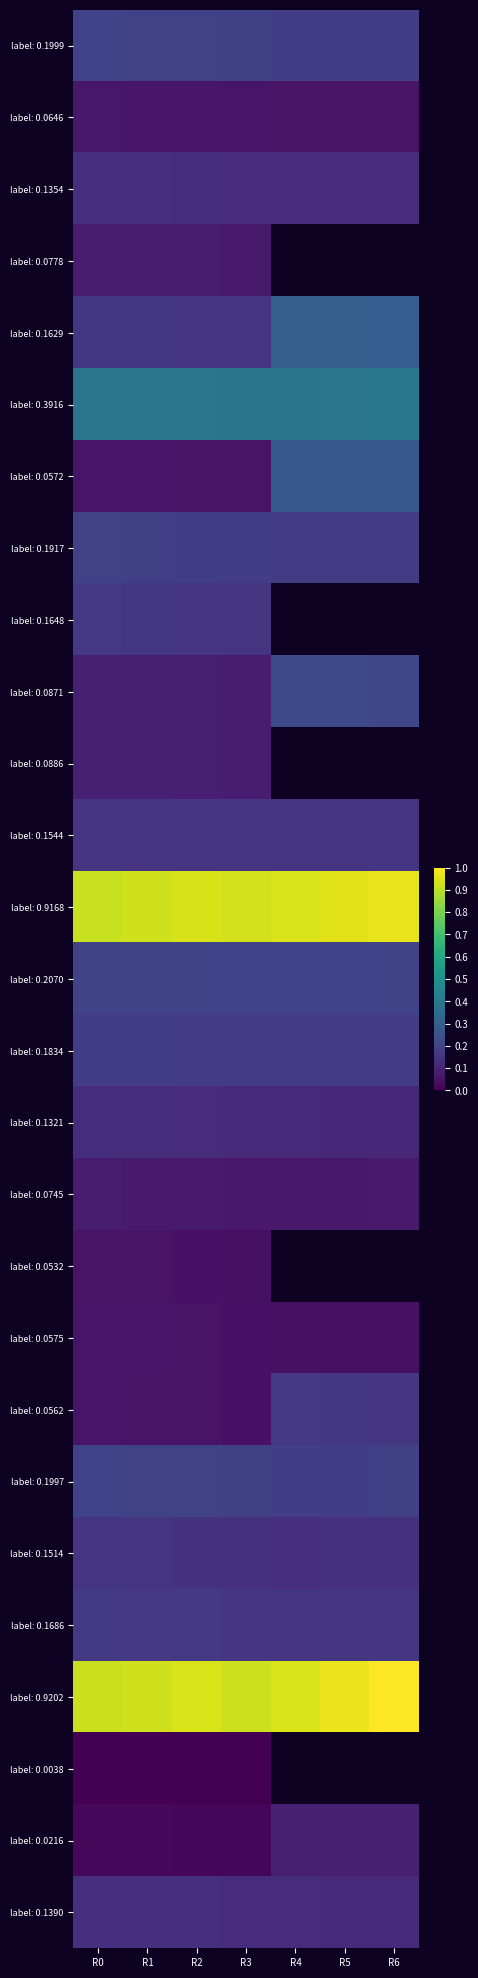

What is the difference between the highest and lowest values at R5?

0.9